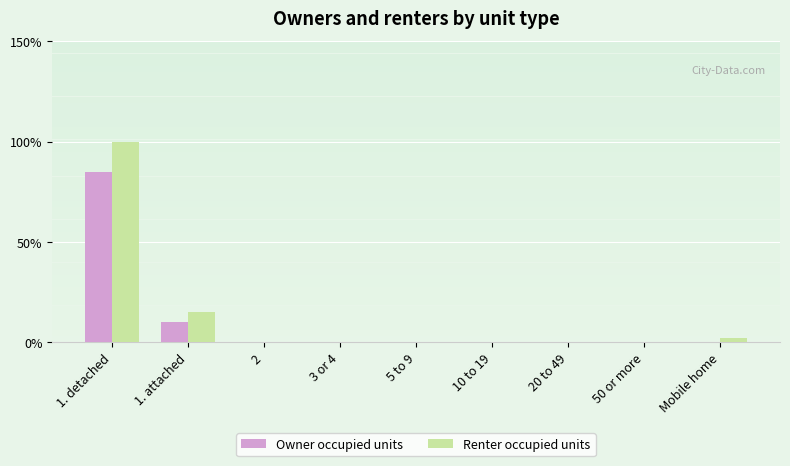

How many data points does each series have?

9